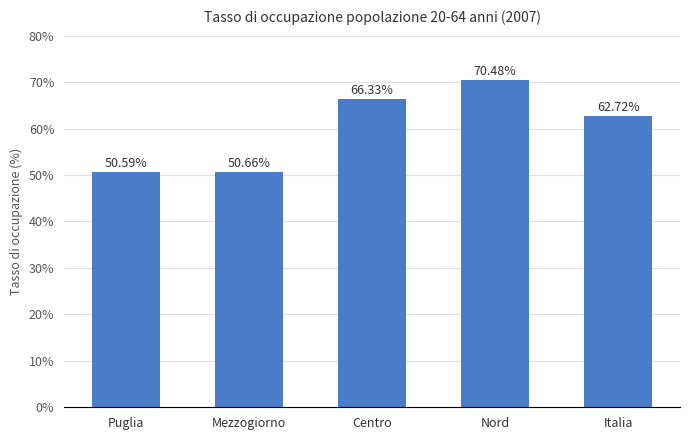

At which label is the value closest to 60?

Italia